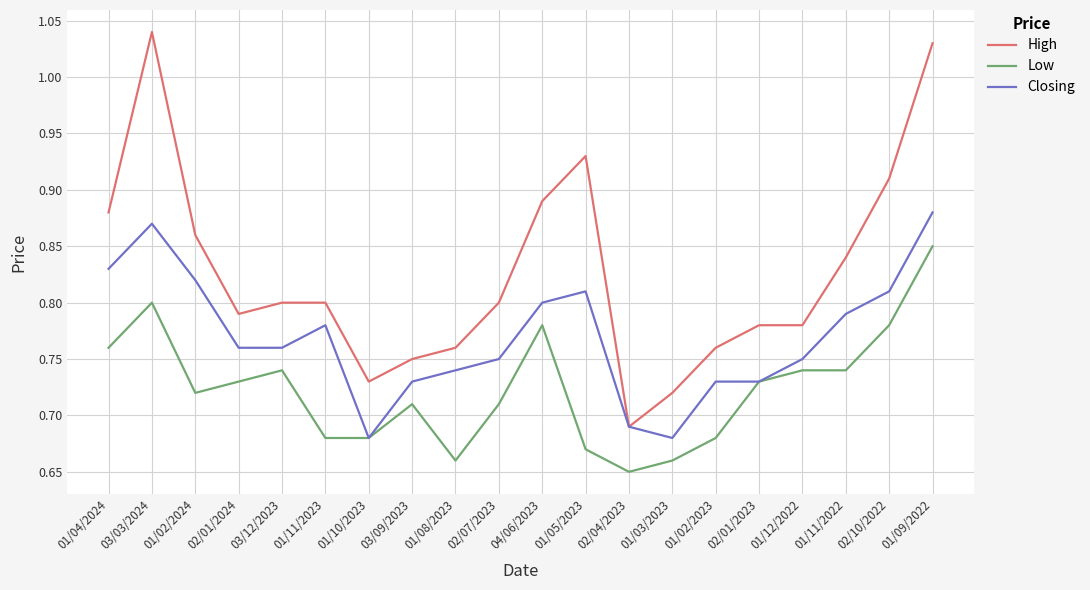

Between 02/01/2024 and 01/08/2023, which series saw the biggest shift?

Low